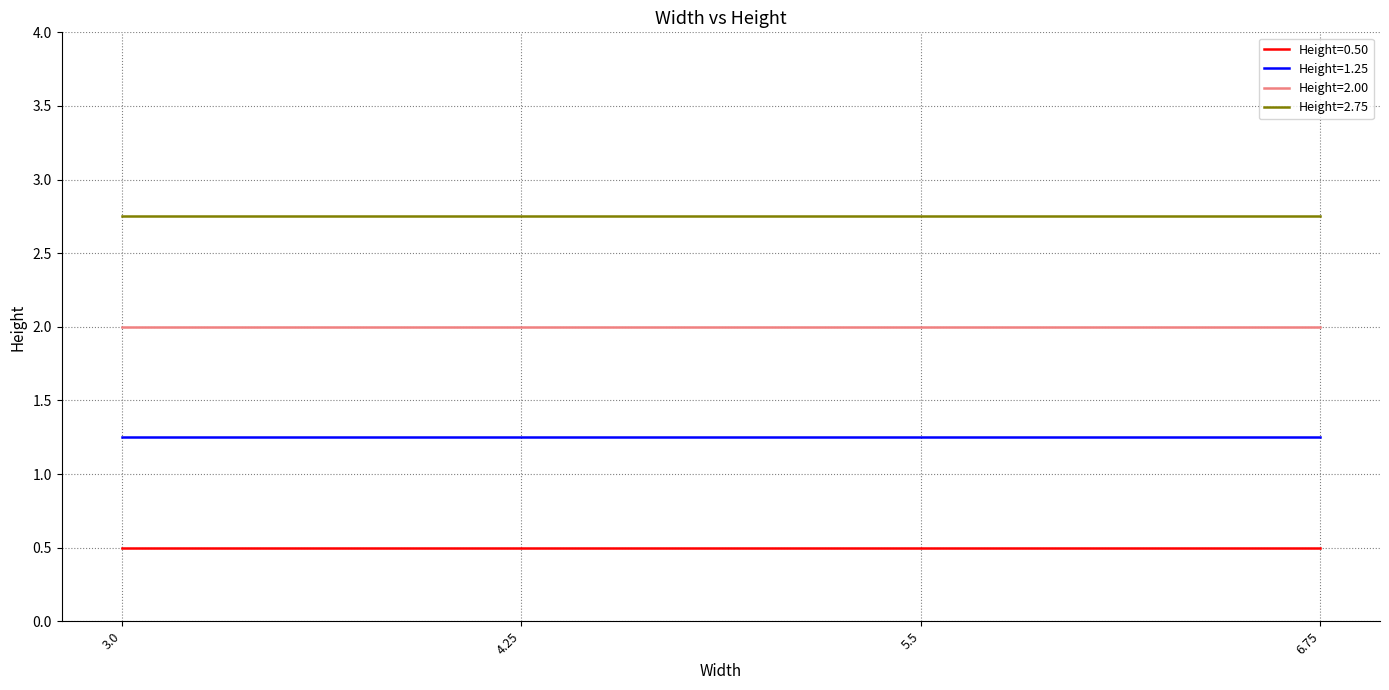

Which series has the largest total across all categories?

Height=2.75